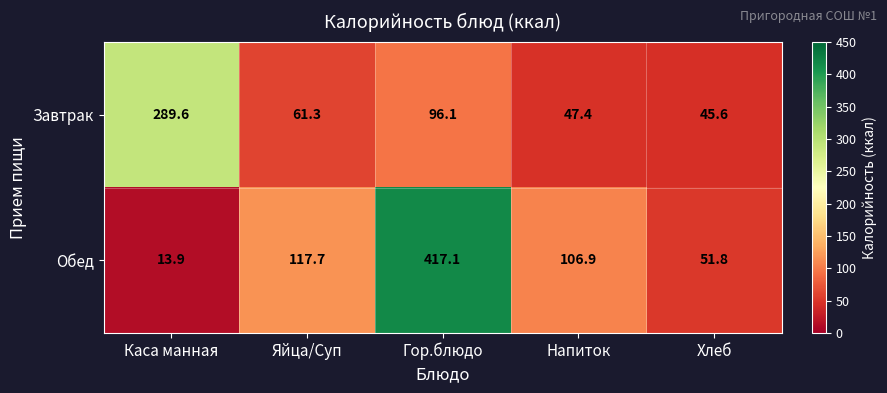

The Обед series shows 190.7 at Напиток. True or false?

False